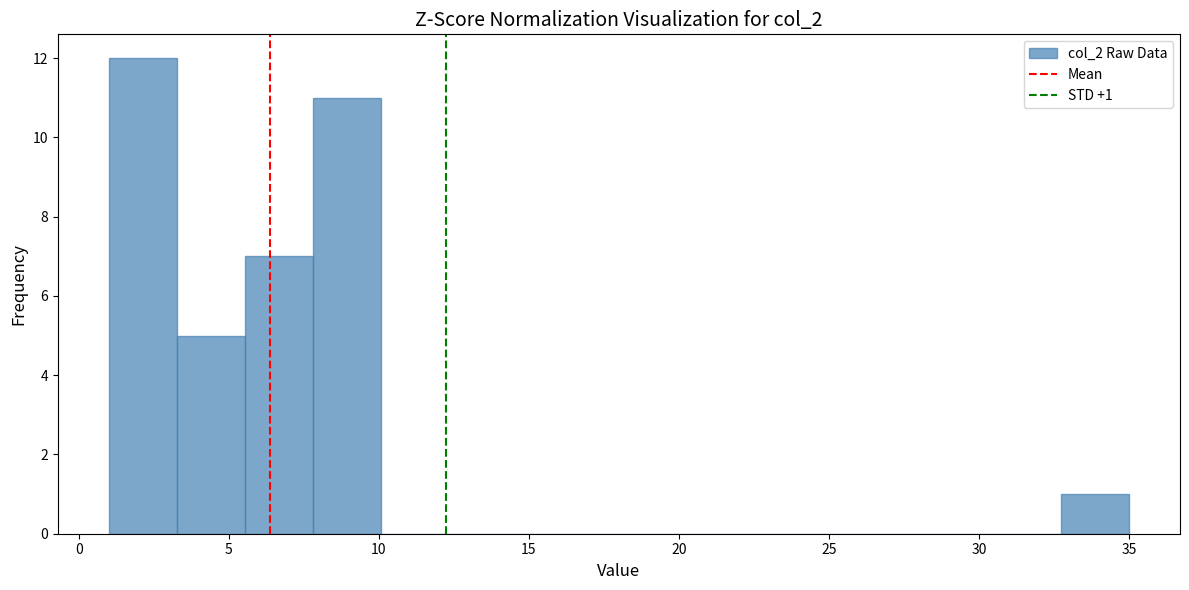

Over which range of the x-axis is the bar tallest?

1.0 to 3.5